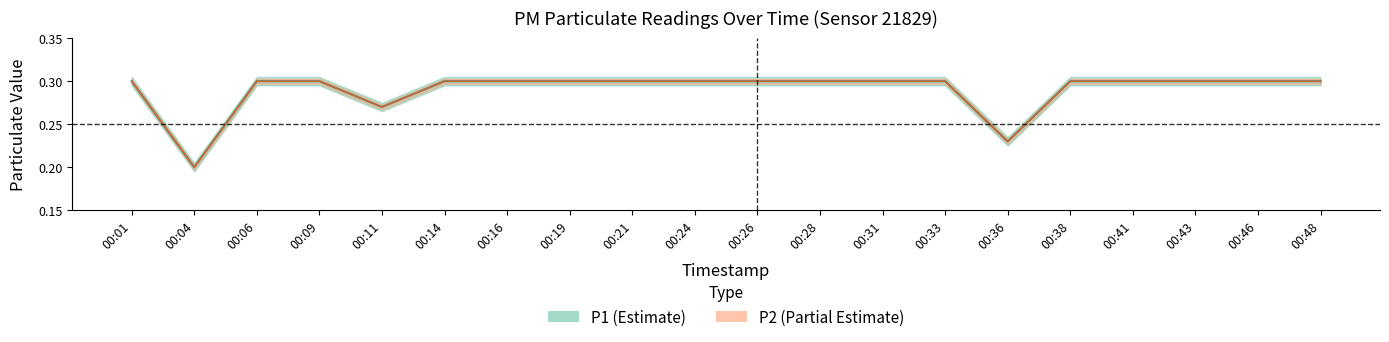

Count the P1 values in the range 0 to 1.

20